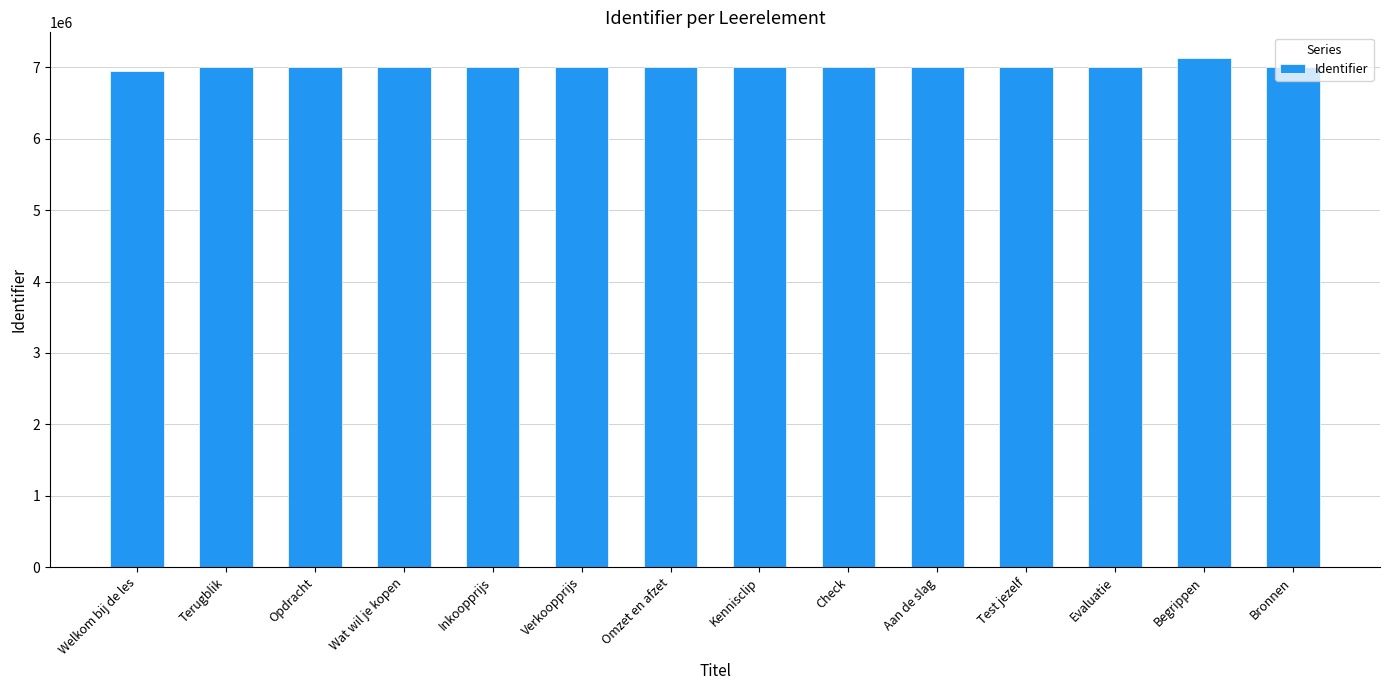

Read the value at Test jezelf, to the nearest 10.

7008160